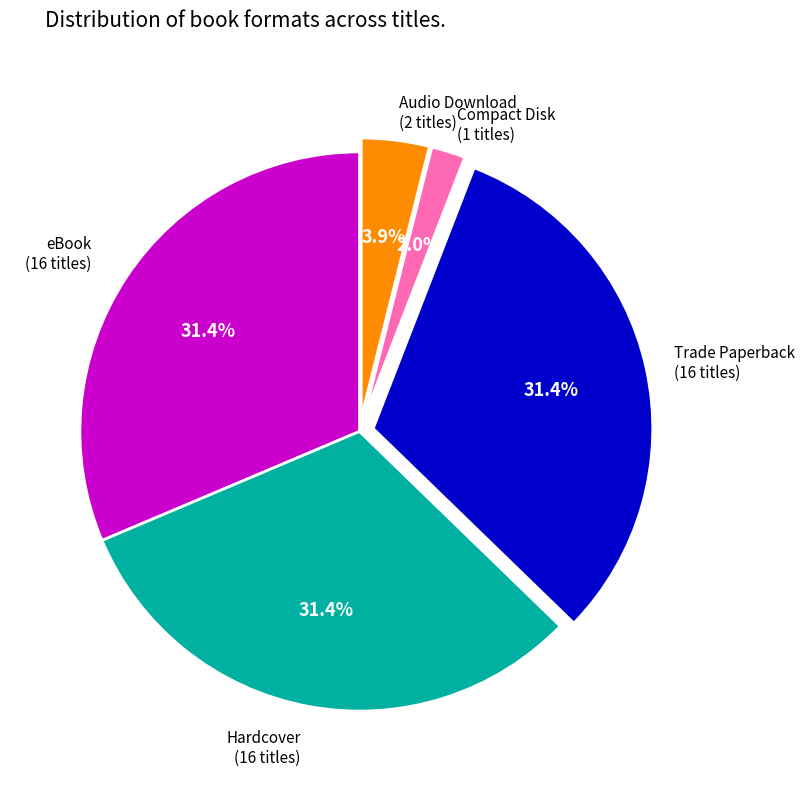

Count the number of slices in the pie.

5